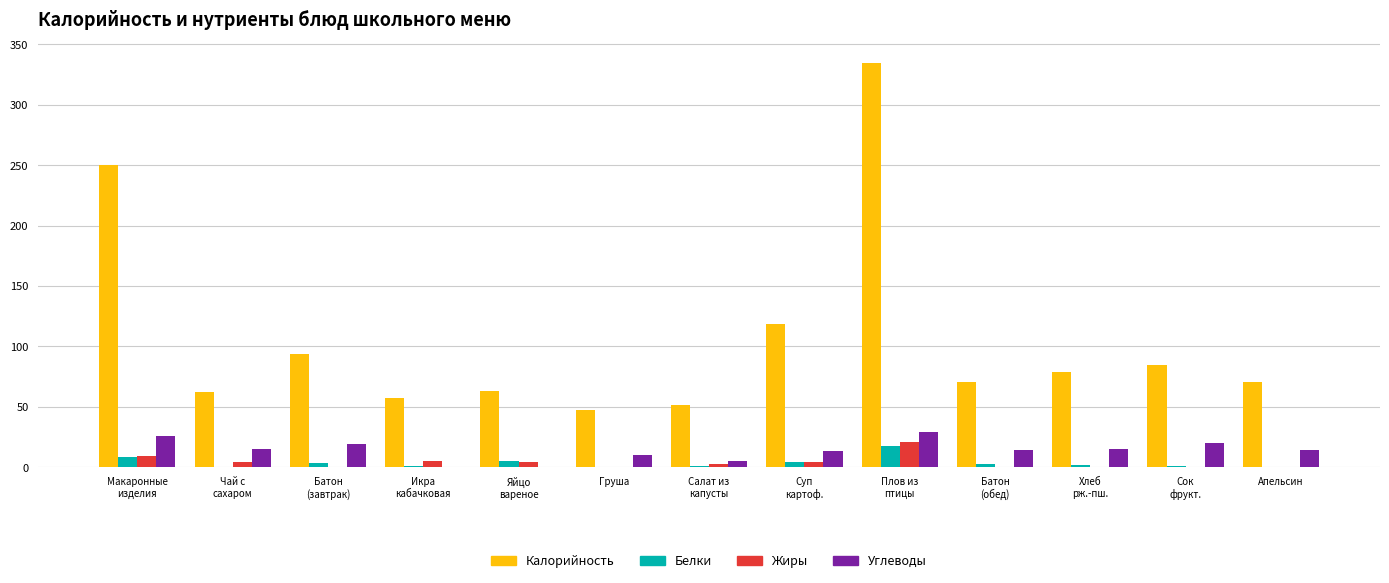

What is the maximum value for Калорийность?

335.0